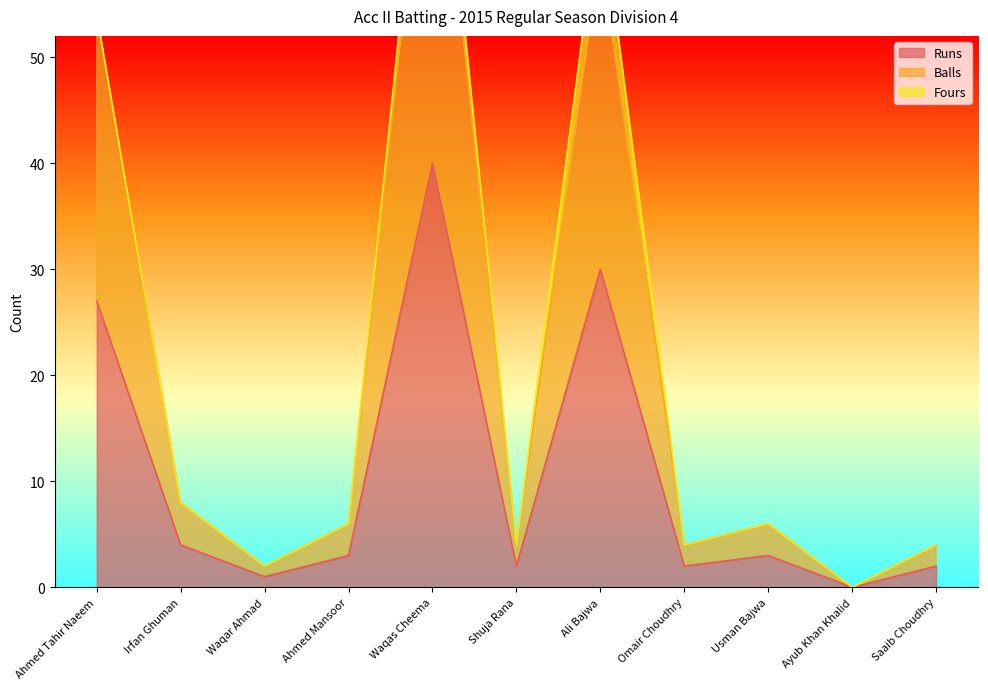

What is the label of the 10th point from the left?

Ayub Khan Khalid